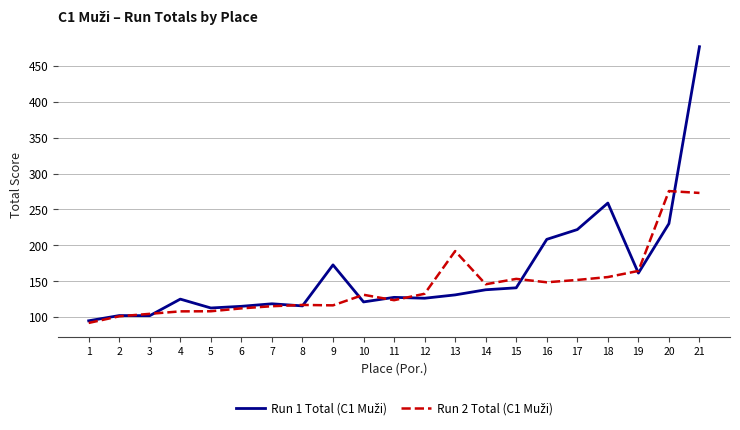

What is the average value?

162.1